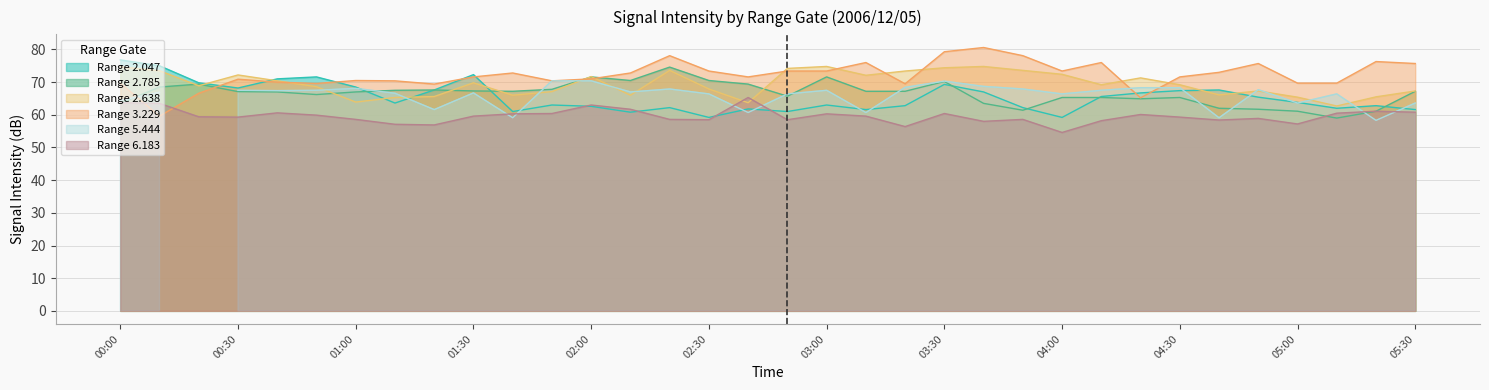

The Range 3.229 series shows 73.4 at 02:30. True or false?

True